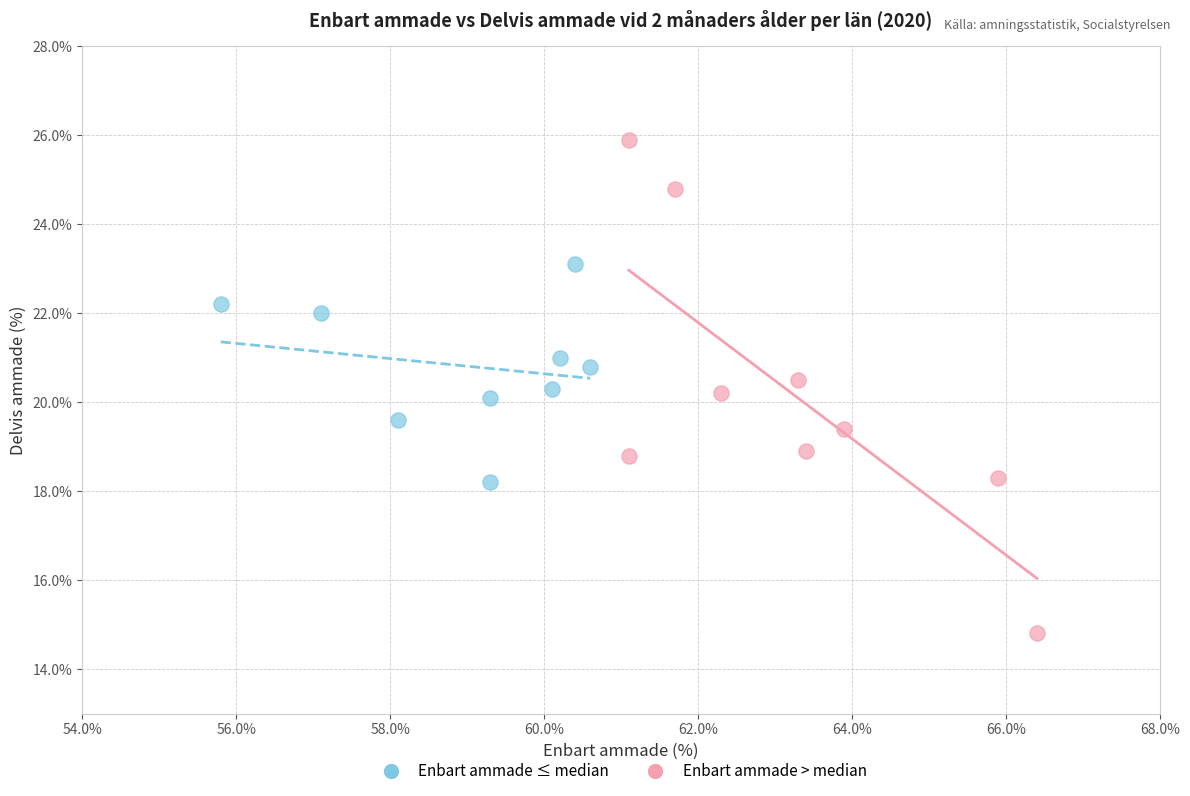

Which series reaches the maximum Y coordinate?

Enbart ammade > median